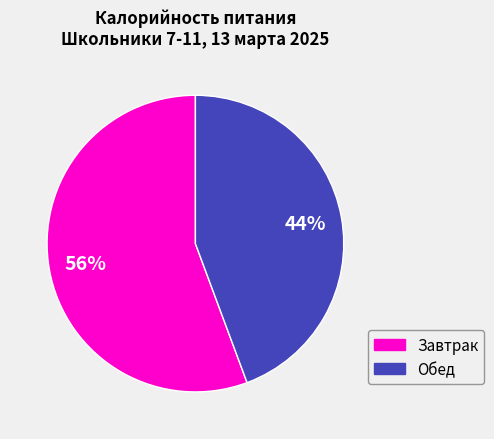

How many segments does this pie chart have?

2